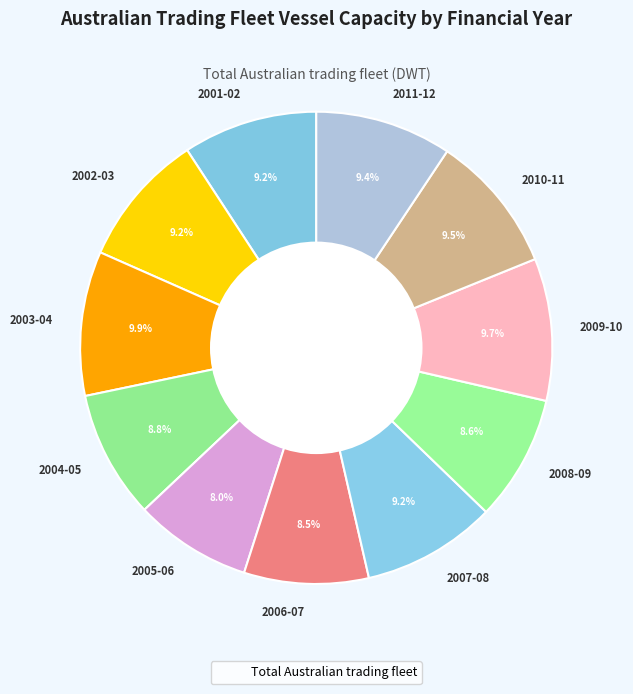

What percentage is the 2008-09 slice, to the nearest percent?

9%